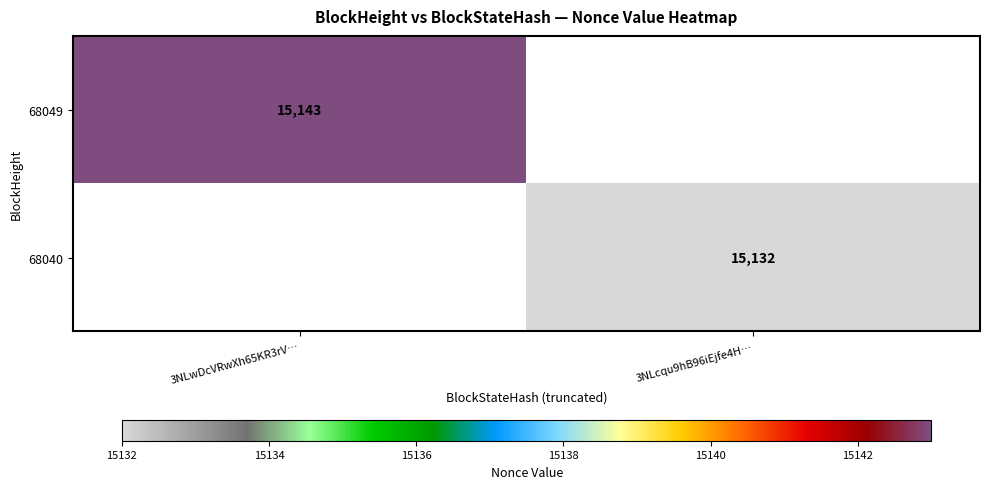

Is the value of 68040 at 3NLcqu9hB96iEjfe4H… greater than the value of 68049 at 3NLwDcVRwXh65KR3rV…?

No